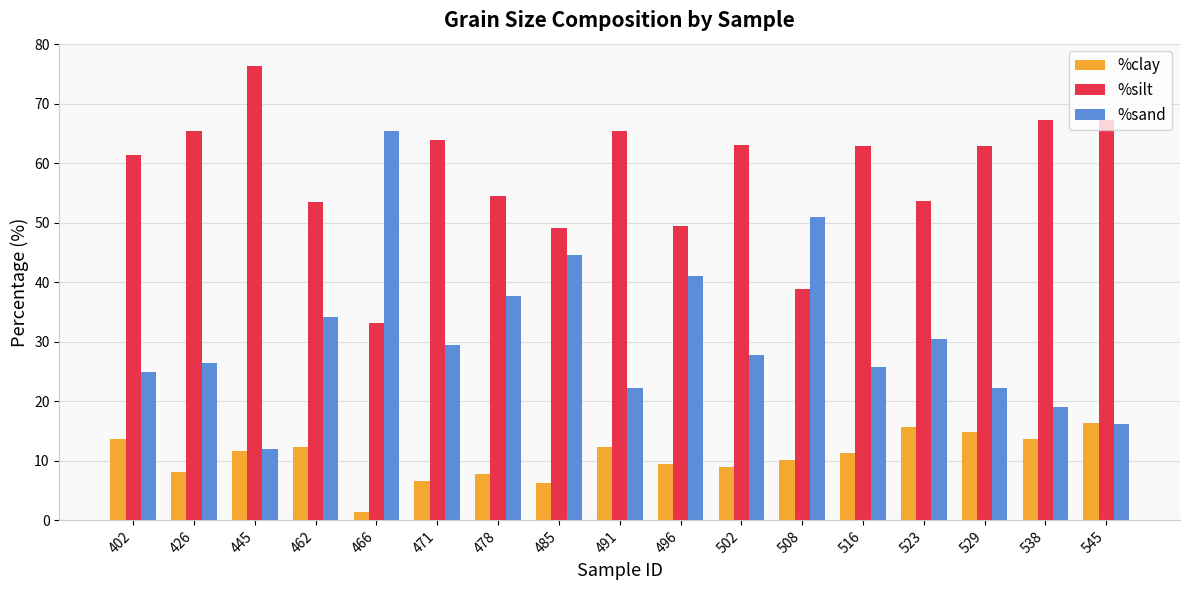

How many groups of bars are there?

17